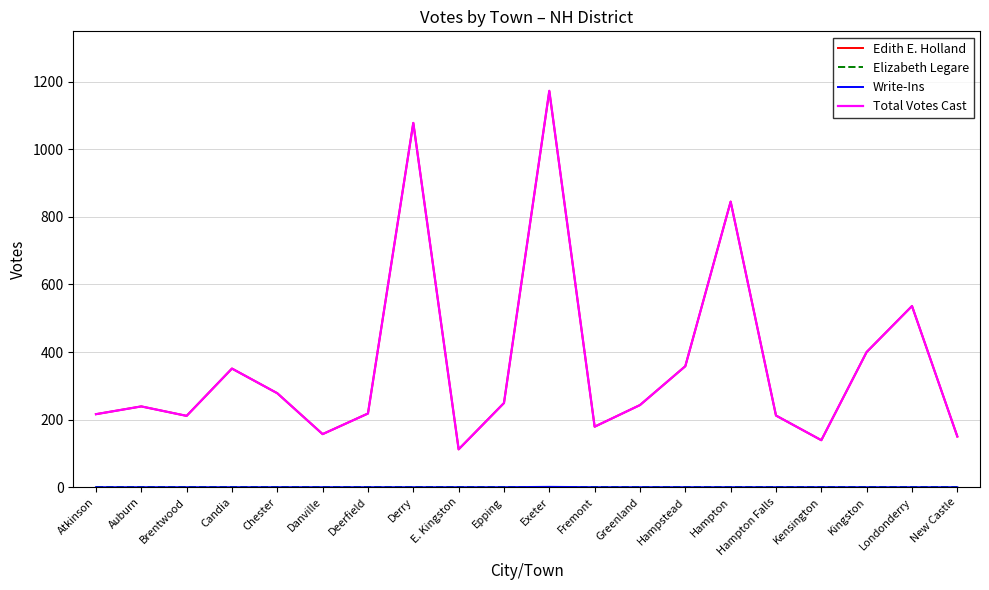

Count the number of categories in the chart.

20